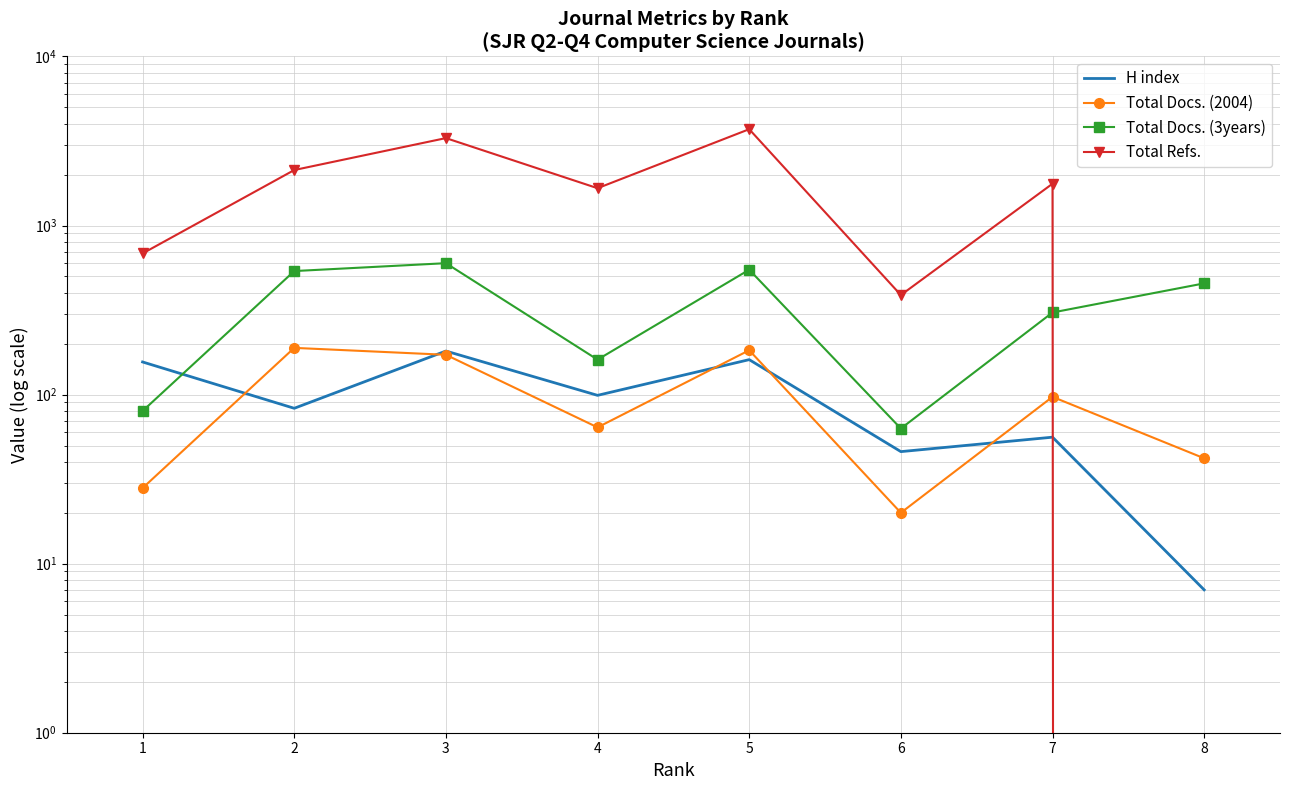

How many distinct data groups are displayed?

4